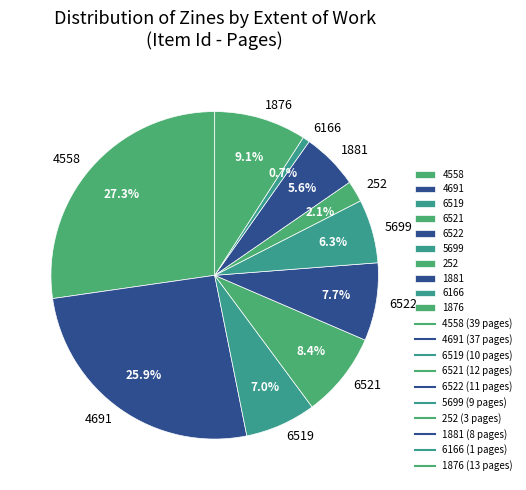

The 1881 slice represents 16% of the pie. True or false?

False